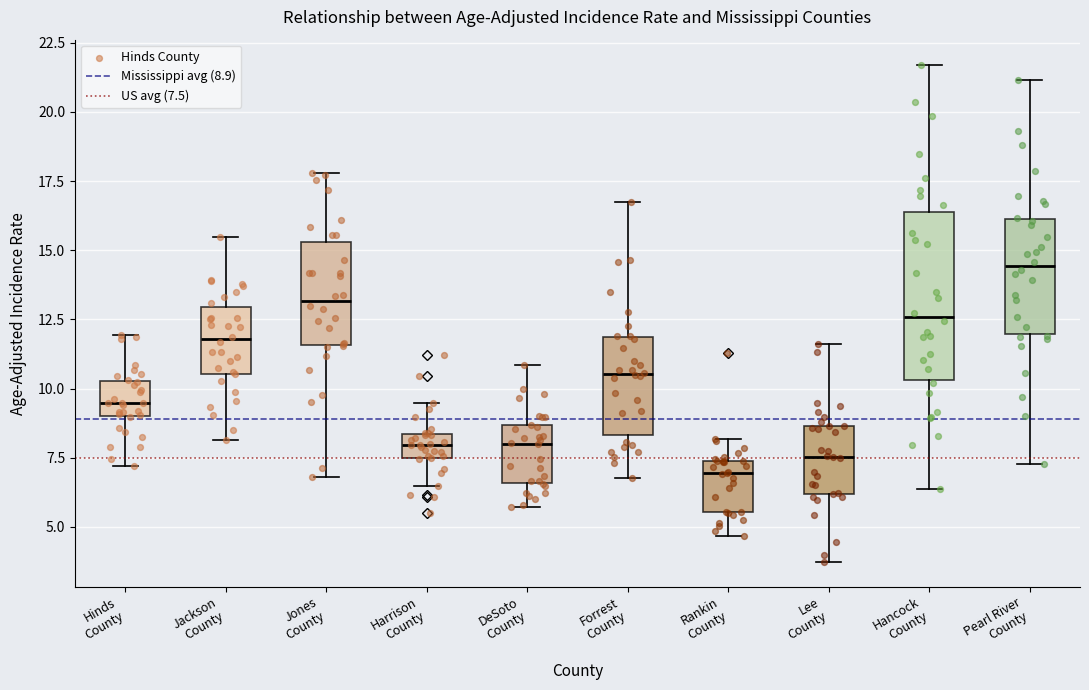

Reading left to right, transcribe this box plot: for each box, give where its median line is, the range the box spans, and where its two whiskers end, as read against the y-axis. The values are not printed on the chart, so give them approximately, as read against the axis.

Hinds County: median 9.5, box 9.0 to 10.5, whiskers 7.0 to 12.0
Jackson County: median 12.0, box 10.5 to 13.0, whiskers 8.0 to 15.5
Jones County: median 13.0, box 11.5 to 15.5, whiskers 7.0 to 18.0
Harrison County: median 8.0, box 7.5 to 8.5, whiskers 6.5 to 9.5
DeSoto County: median 8.0, box 6.5 to 8.5, whiskers 5.5 to 11.0
Forrest County: median 10.5, box 8.5 to 12.0, whiskers 7.0 to 16.5
Rankin County: median 7.0, box 5.5 to 7.5, whiskers 4.5 to 8.0
Lee County: median 7.5, box 6.0 to 8.5, whiskers 3.5 to 11.5
Hancock County: median 12.5, box 10.5 to 16.5, whiskers 6.5 to 21.5
Pearl River County: median 14.5, box 12.0 to 16.0, whiskers 7.5 to 21.0